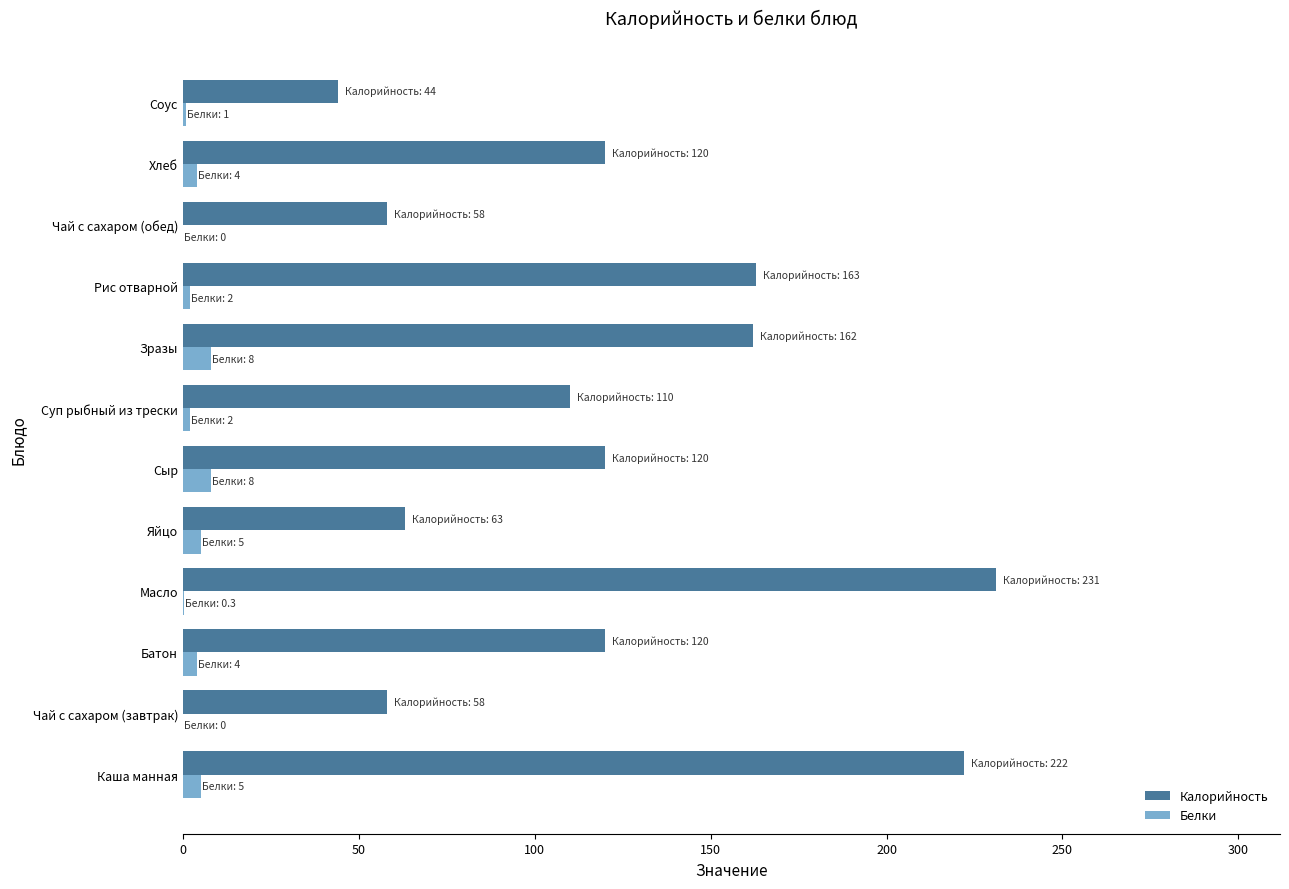

Which series has the largest total across all categories?

Калорийность